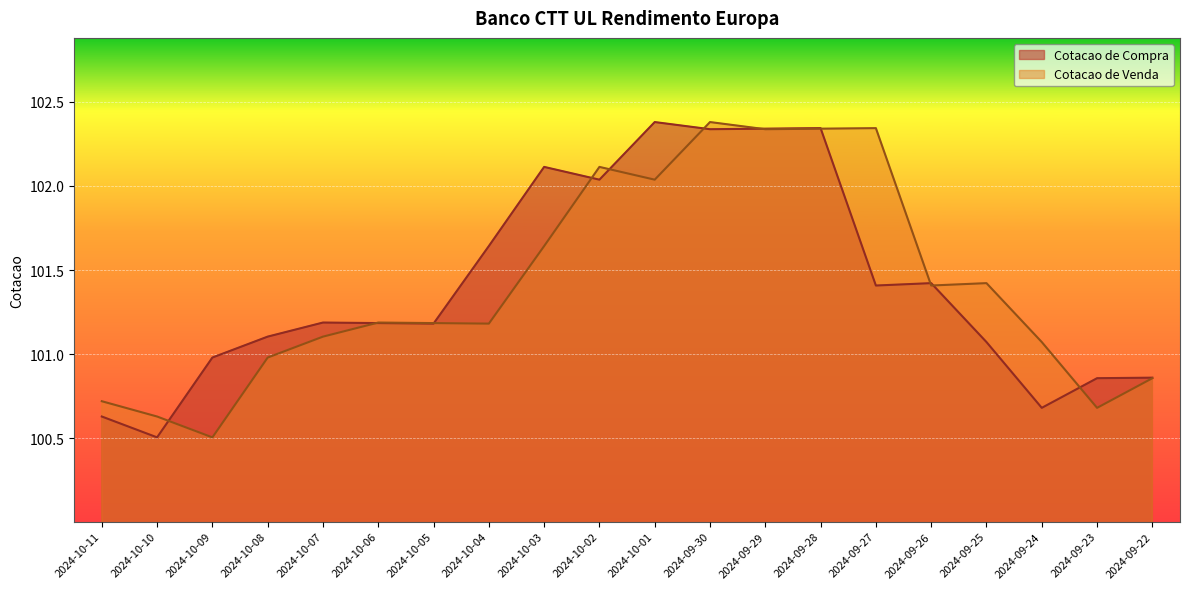

Rank the series at 2024-10-04 from highest to lowest value.

Cotacao de Compra, Cotacao de Venda